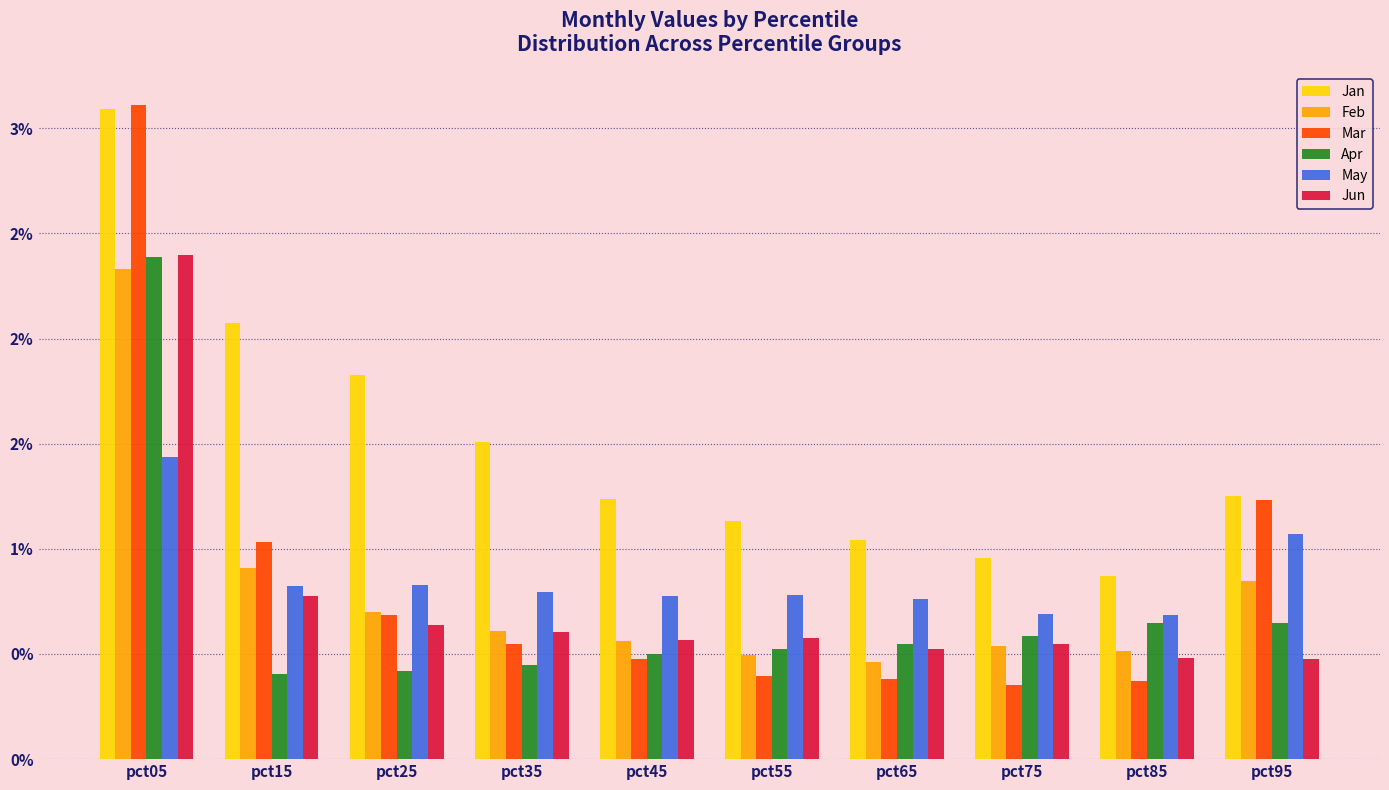

What is the difference between the Jan values at pct85 and pct05?

2.2